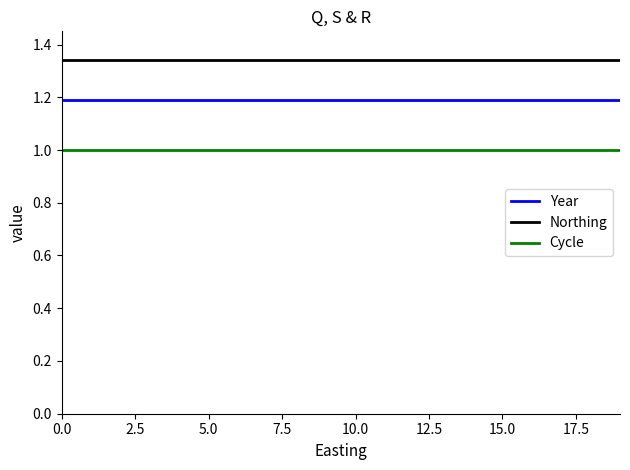

What is the average value of the Cycle series?

1.0